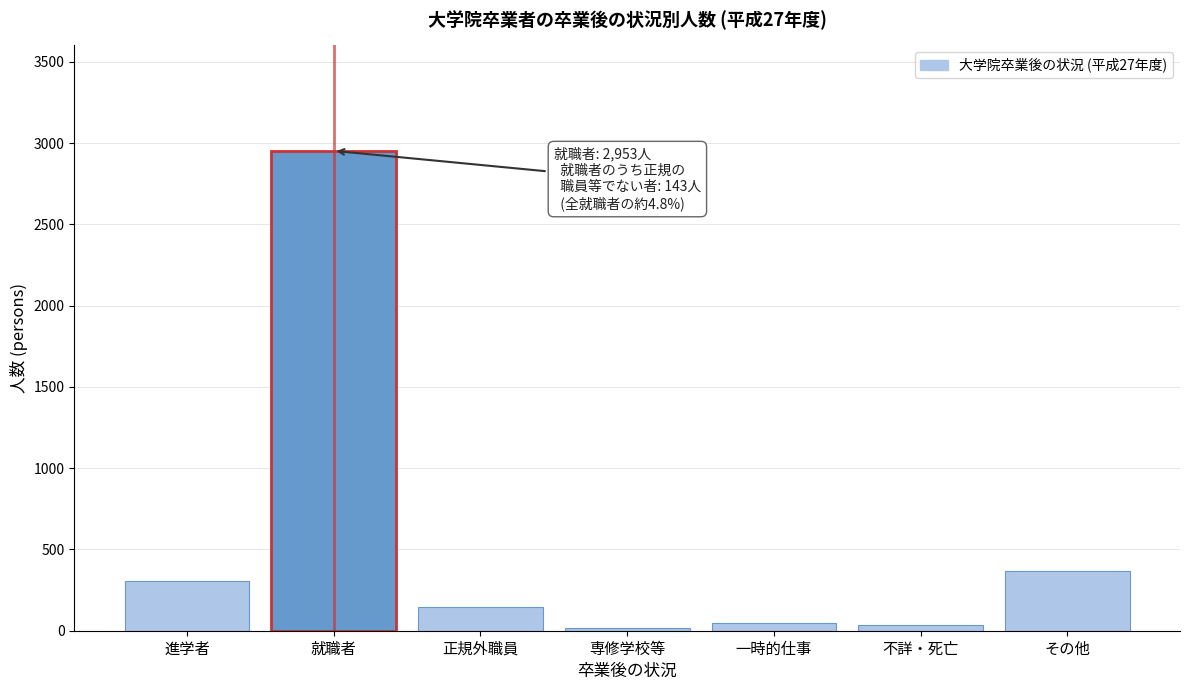

What is the label of the 3rd bar from the left?

正規外職員